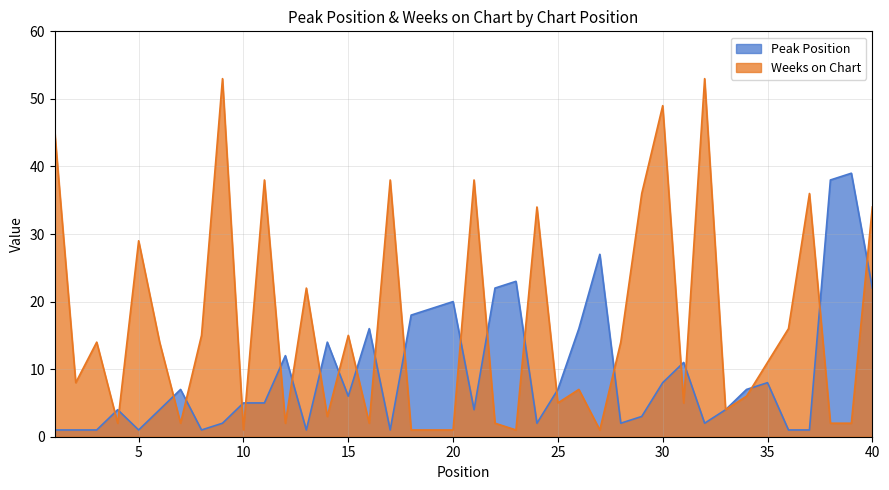

What is the difference between the maximum and second lowest values in the Peak Position series?

38